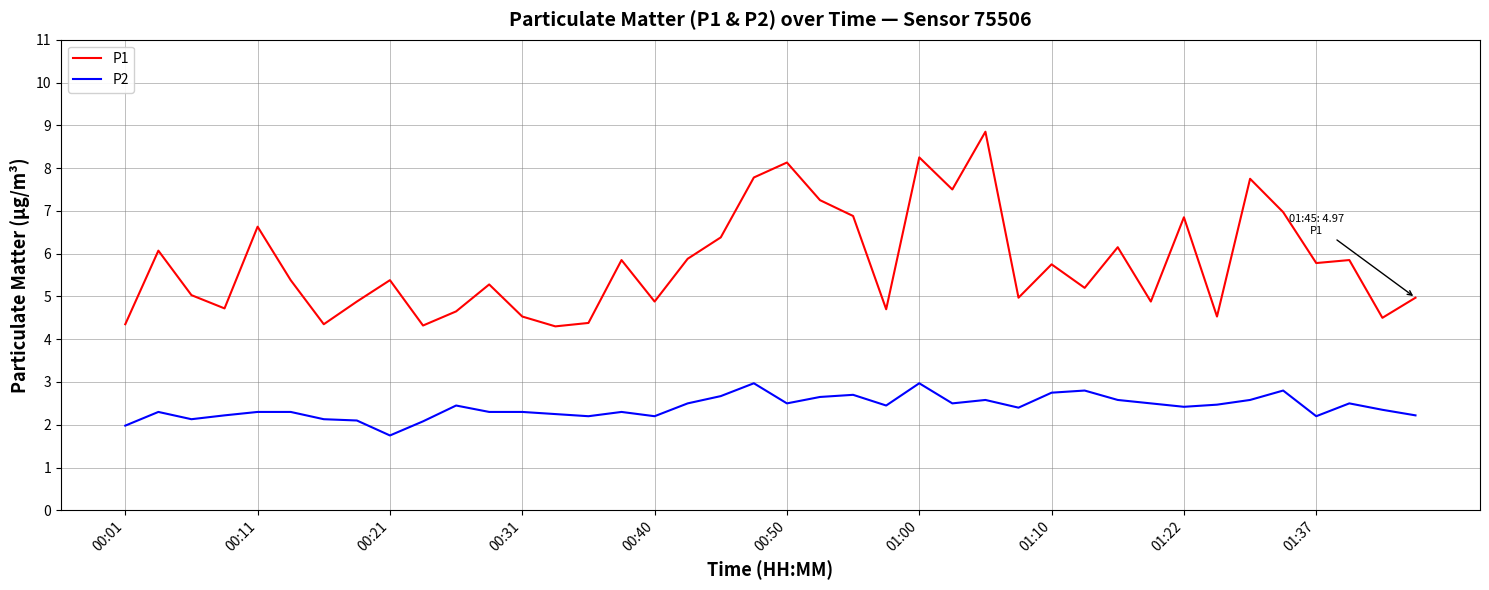

Which series has the widest spread of values?

P1